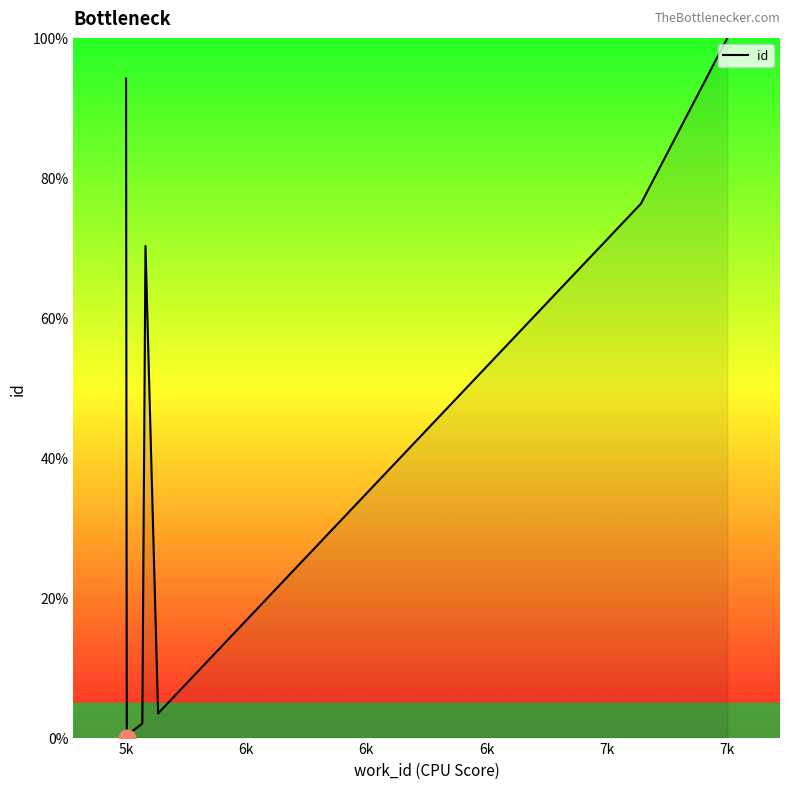

Reading left to right, what are all the values shown in this chart?

94.2	0.0	0.1	0.4	2.0	70.3	3.4	3.5	76.3	100.0